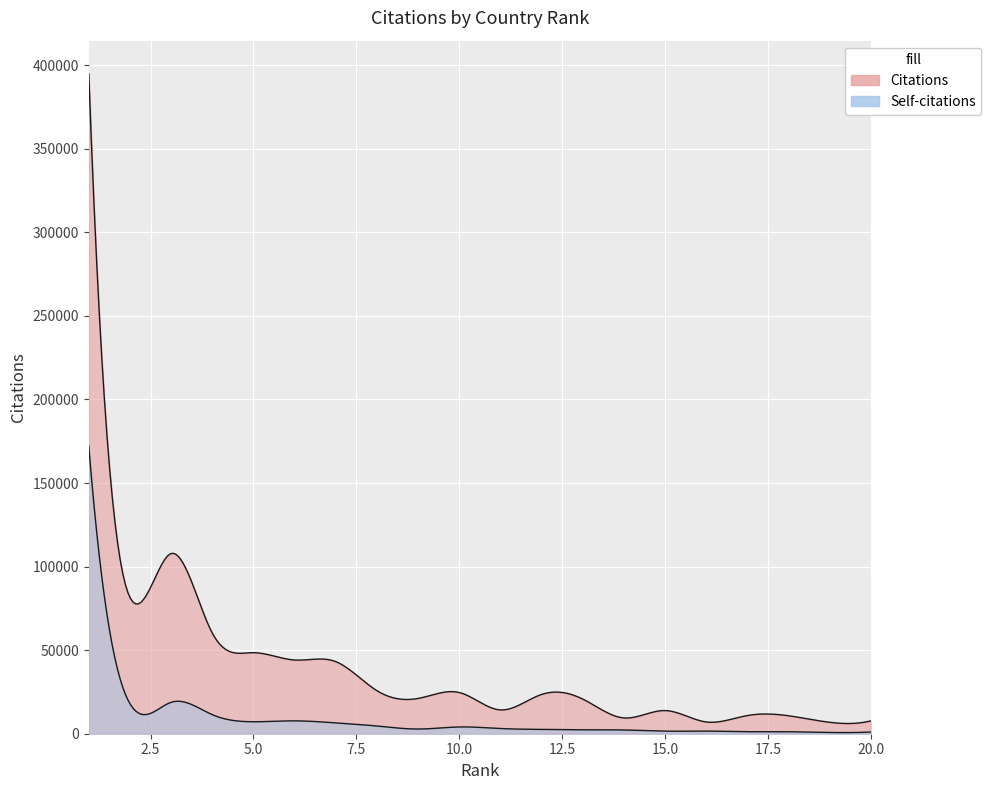

What is the difference between the second highest and minimum values in the Self-citations series?

18039